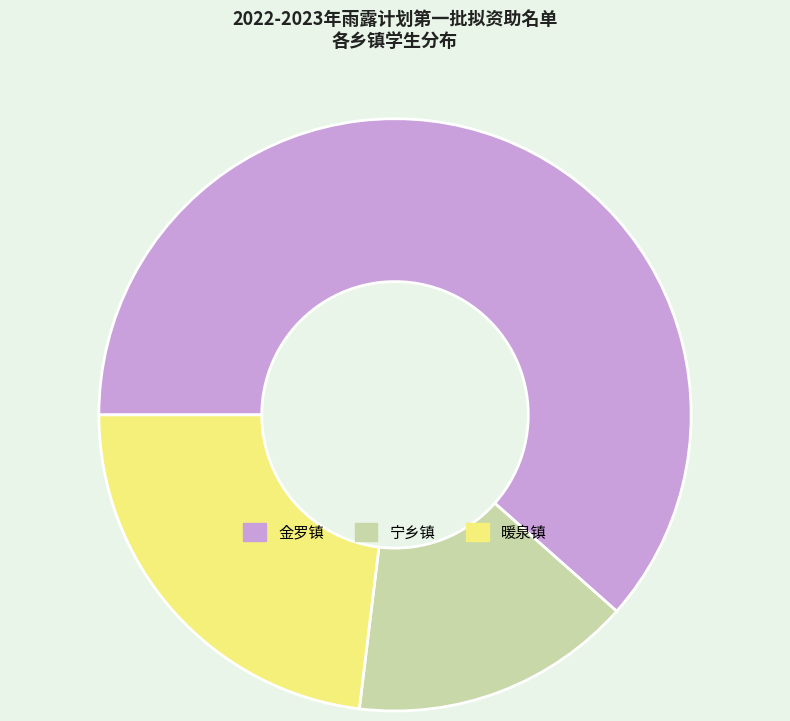

Is there any slice that represents more than half of the pie?

Yes